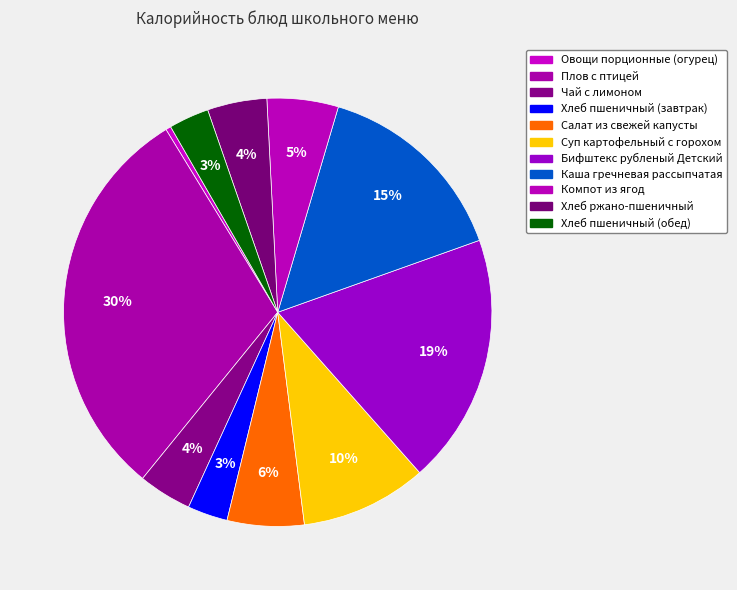

How many segments does this pie chart have?

11